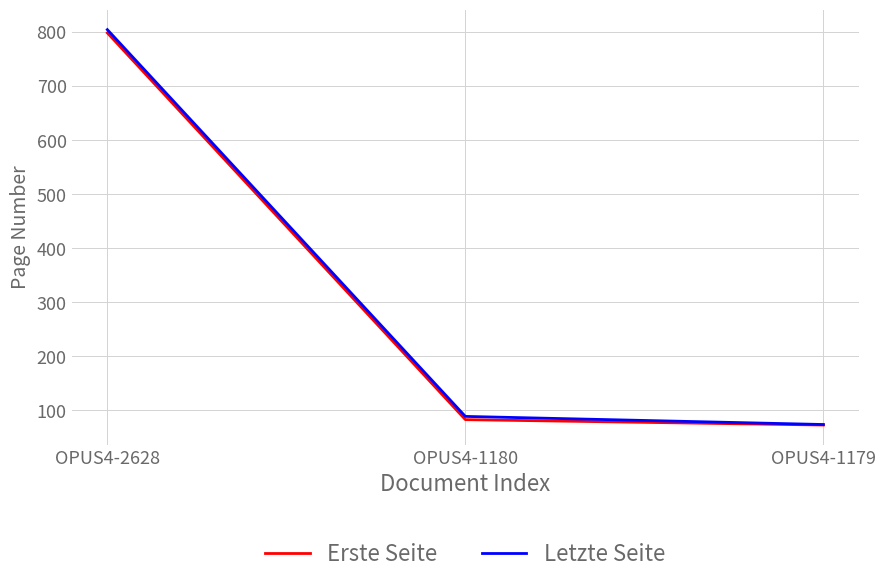

How many values in the Letzte Seite series are below 89?

1